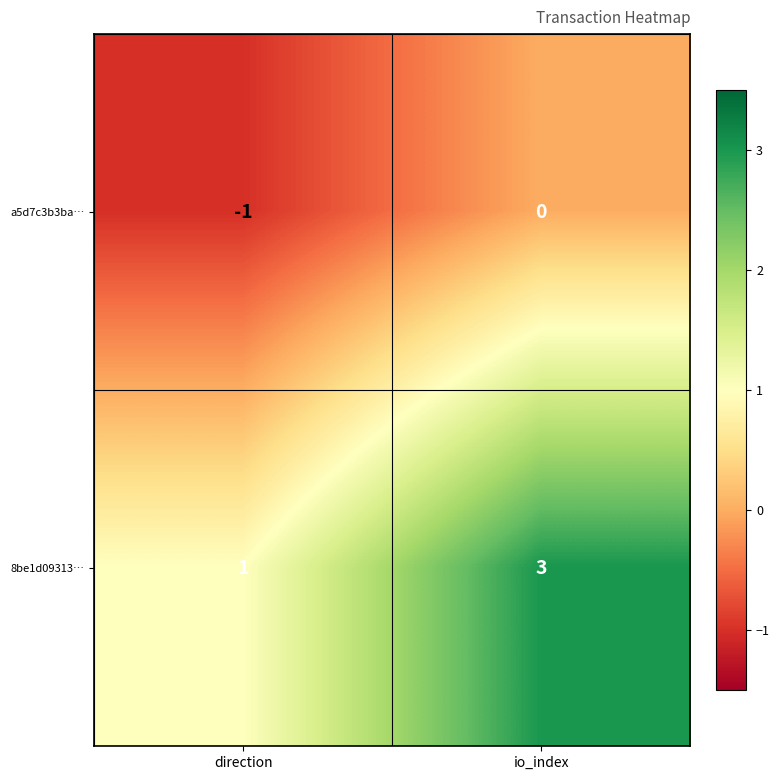

What is the sum of the 8be1d09313… values at io_index and direction?

4